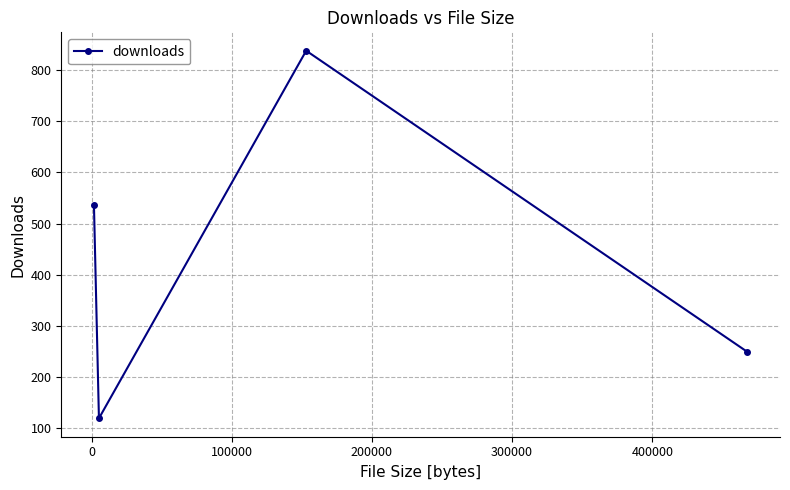

What is the greatest value displayed?

838